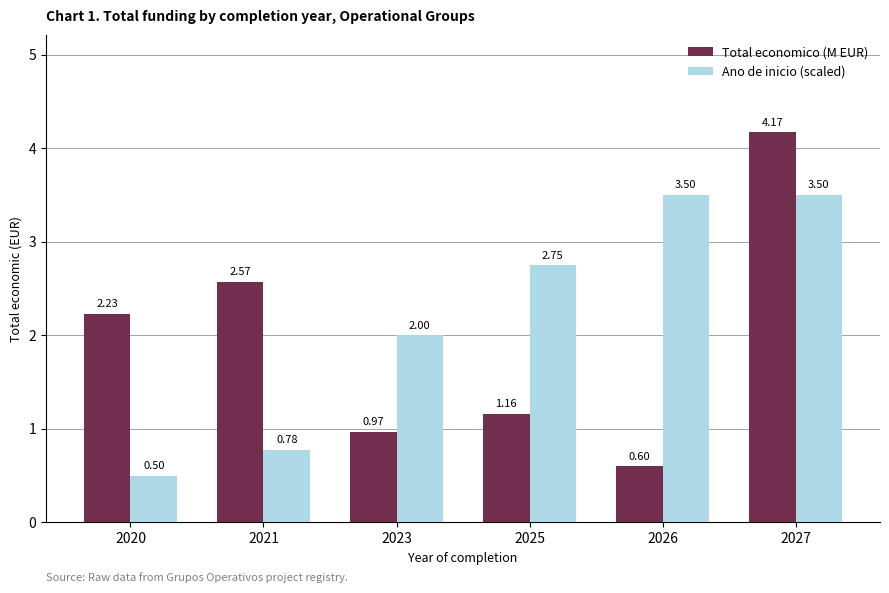

True or false: Ano de inicio (scaled) has a value of 2.0 at 2023.

True